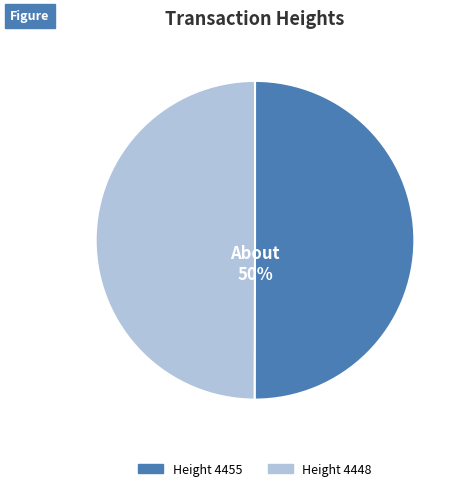

True or false: Height 4448 accounts for 37% of the total.

False